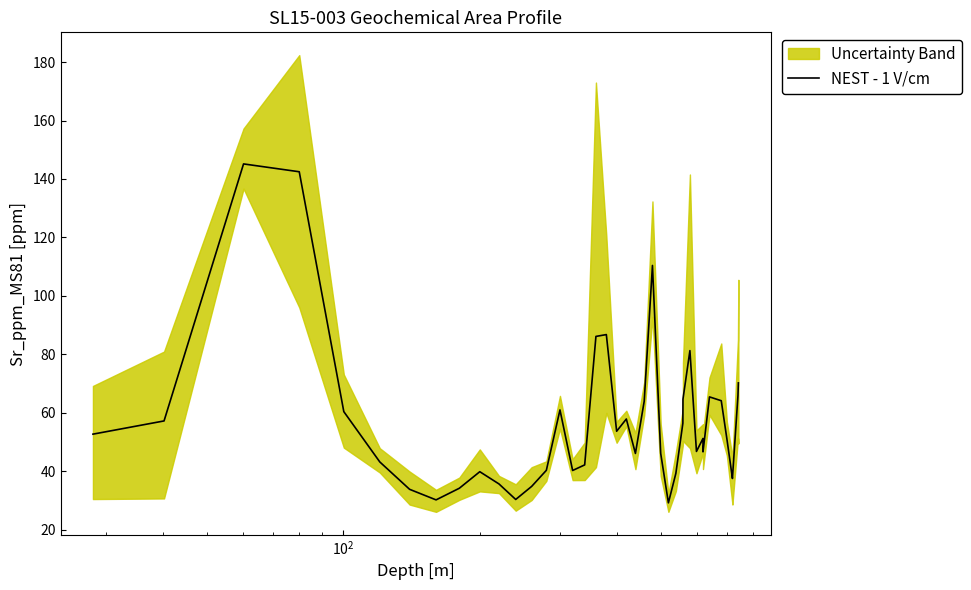

Does the chart display data point markers on the line(s)?

No